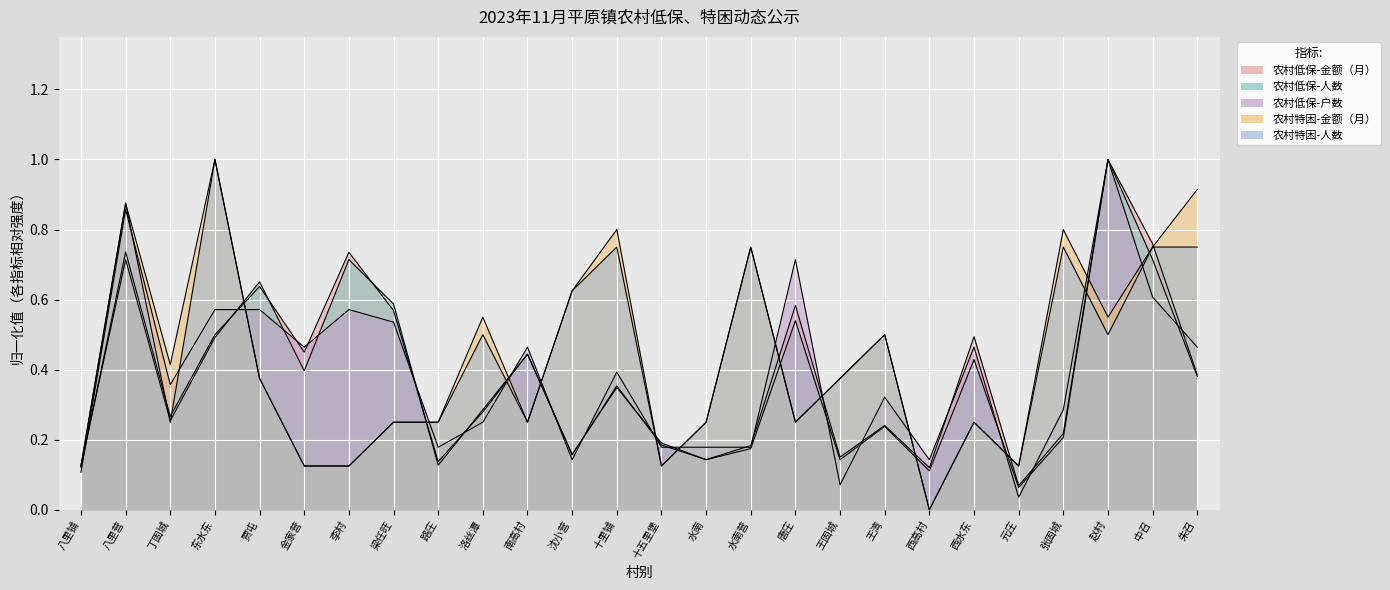

Reading left to right, list all the values displayed in this chart.

农村低保-金额（月）: 0.1	0.7	0.3	0.5	0.6	0.4	0.7	0.6	0.1	0.3	0.4	0.2	0.4	0.2	0.1	0.2	0.6	0.2	0.2	0.1	0.5	0.1	0.2	1.0	0.8	0.4
农村低保-人数: 0.1	0.7	0.3	0.5	0.7	0.4	0.7	0.6	0.1	0.3	0.4	0.2	0.3	0.2	0.1	0.2	0.5	0.1	0.2	0.1	0.4	0.1	0.2	1.0	0.7	0.4
农村低保-户数: 0.1	0.9	0.4	0.6	0.6	0.5	0.6	0.5	0.2	0.2	0.5	0.1	0.4	0.2	0.2	0.2	0.7	0.1	0.3	0.1	0.5	0.0	0.3	1.0	0.6	0.5
农村特困-金额（月）: 0.1	0.9	0.4	1.0	0.4	0.1	0.1	0.2	0.2	0.6	0.2	0.6	0.8	0.1	0.2	0.8	0.2	0.4	0.5	0.0	0.2	0.1	0.8	0.6	0.8	0.9
农村特困-人数: 0.1	0.9	0.2	1.0	0.4	0.1	0.1	0.2	0.2	0.5	0.2	0.6	0.8	0.1	0.2	0.8	0.2	0.4	0.5	0.0	0.2	0.1	0.8	0.5	0.8	0.8